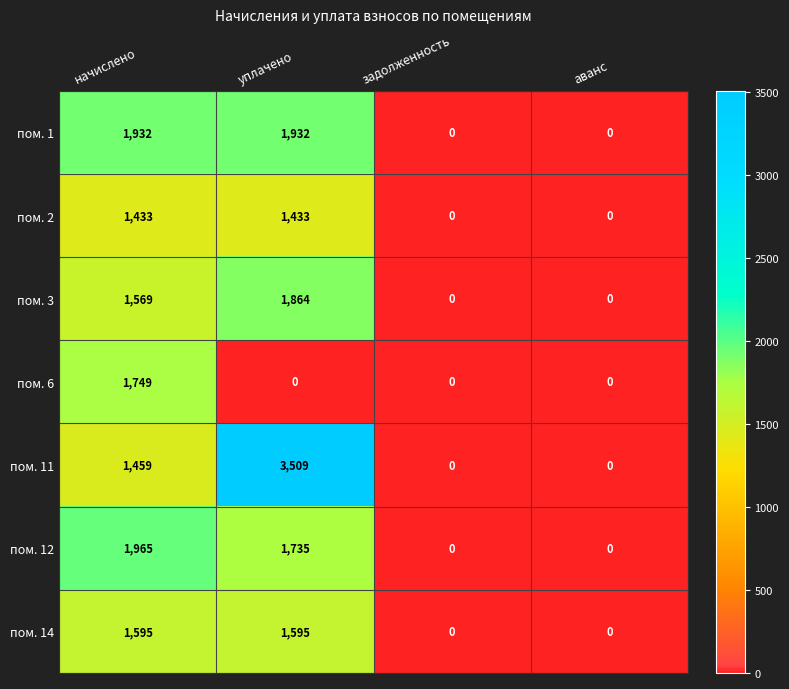

Reading right to left, extract all data points from this chart.

пом. 1: аванс=0	задолженность=0	уплачено=1932	начислено=1932
пом. 2: аванс=0	задолженность=0	уплачено=1433	начислено=1433
пом. 3: аванс=0	задолженность=0	уплачено=1864	начислено=1569
пом. 6: аванс=0	задолженность=0	уплачено=0	начислено=1749
пом. 11: аванс=0	задолженность=0	уплачено=3509	начислено=1459
пом. 12: аванс=0	задолженность=0	уплачено=1735	начислено=1965
пом. 14: аванс=0	задолженность=0	уплачено=1595	начислено=1595